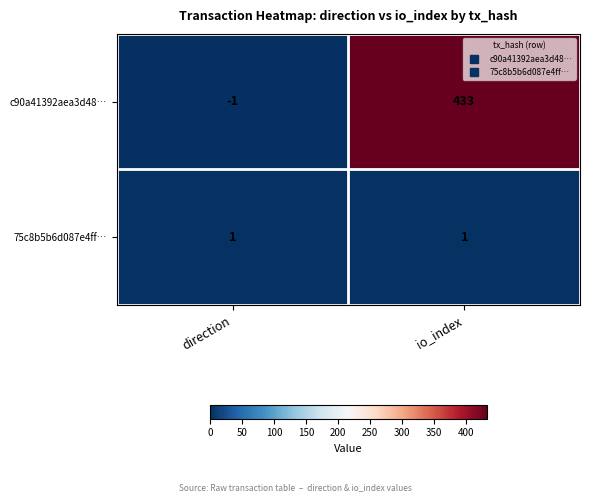

The c90a41392aea3d48… series shows -1 at direction. True or false?

True